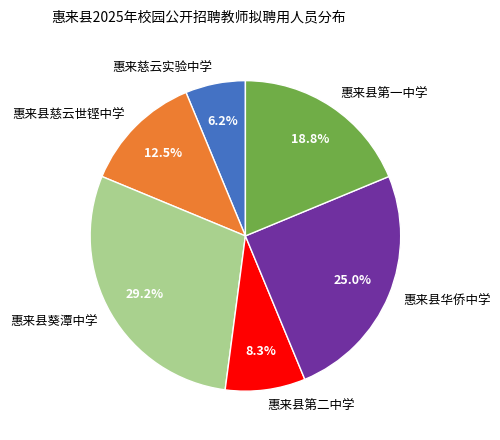

To the nearest percent, what is the difference between the 惠来县华侨中学 and 惠来县葵潭中学 slice percentages?

4%